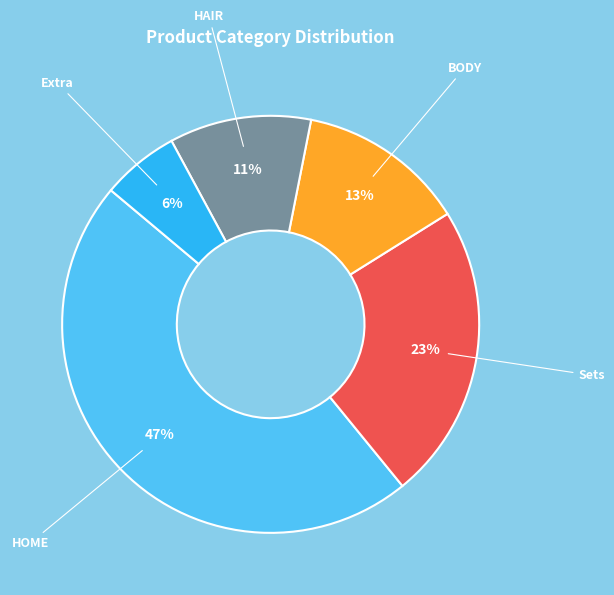

Does HOME account for over 50% of the chart?

No